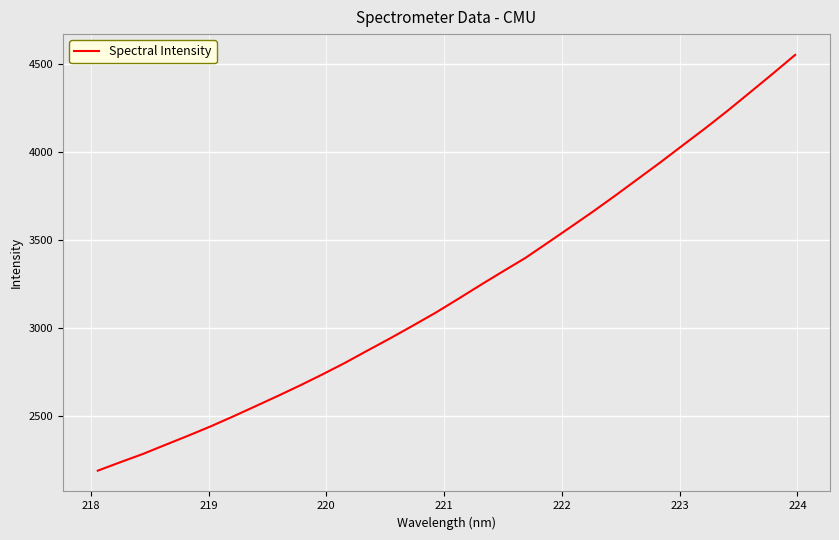

What is the difference between the maximum and minimum values?

2363.2